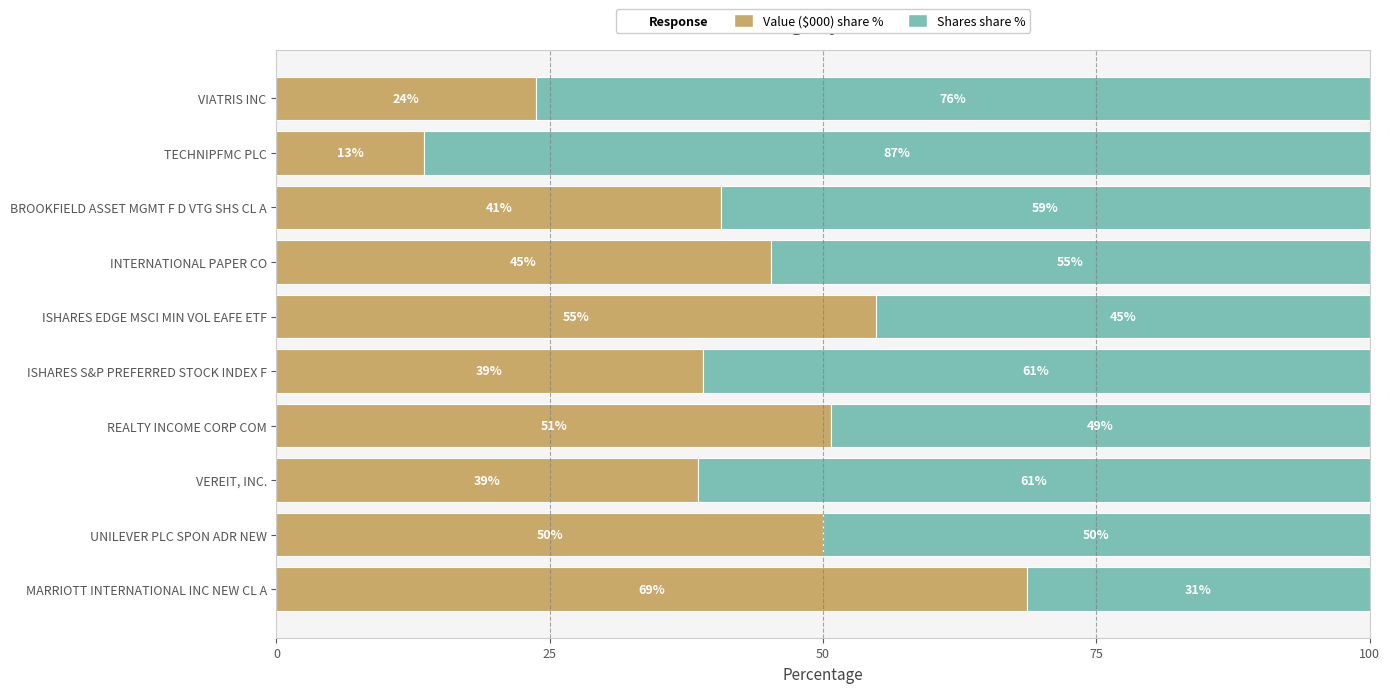

Where is Value ($000) share % nearest to the value 41?

BROOKFIELD ASSET MGMT F D VTG SHS CL A